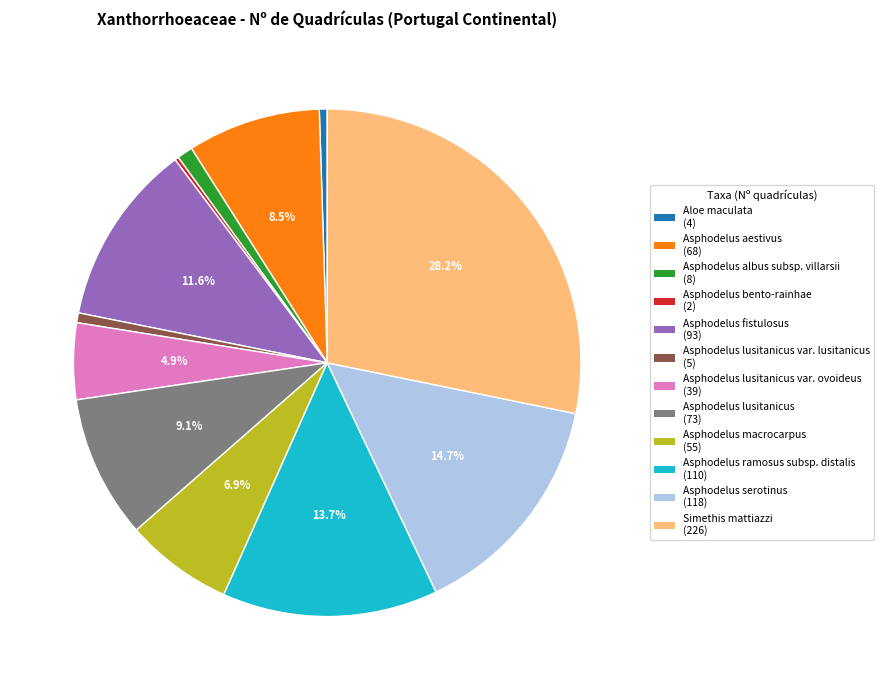

To the nearest percent, what is the difference between the largest and smallest slice percentages?

28%